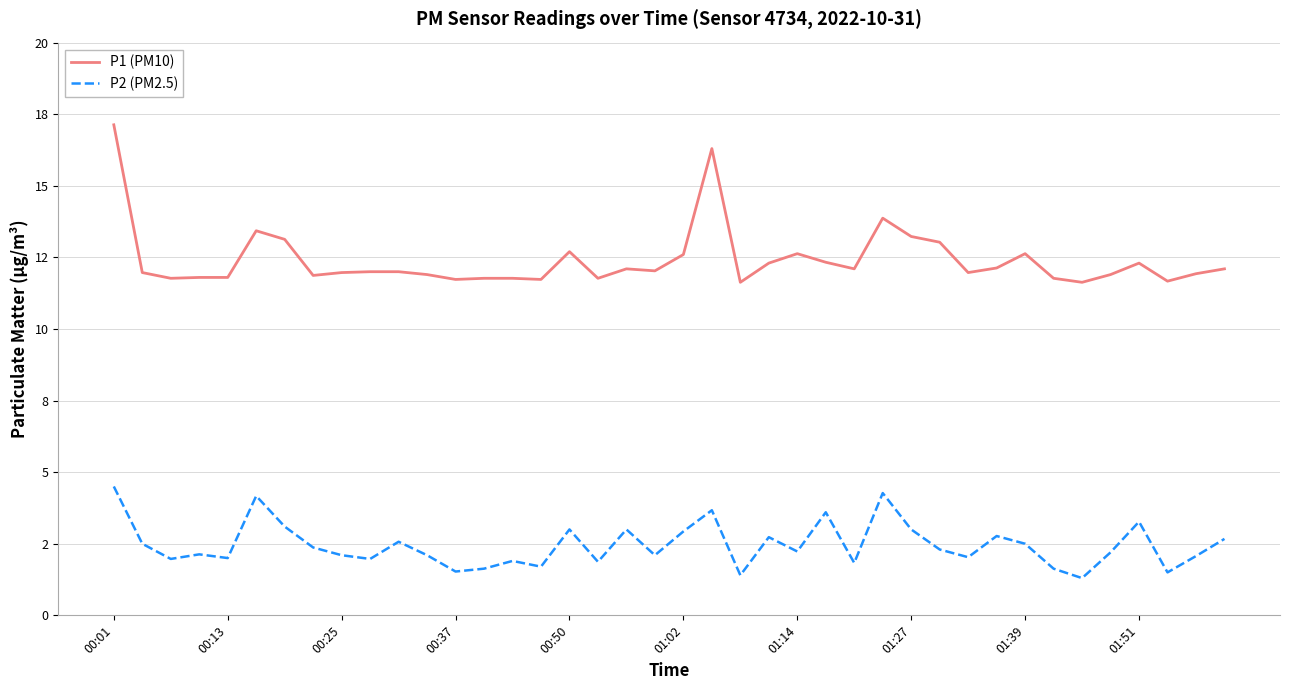

List the series in order of their peak value, lowest first.

P2 (PM2.5), P1 (PM10)